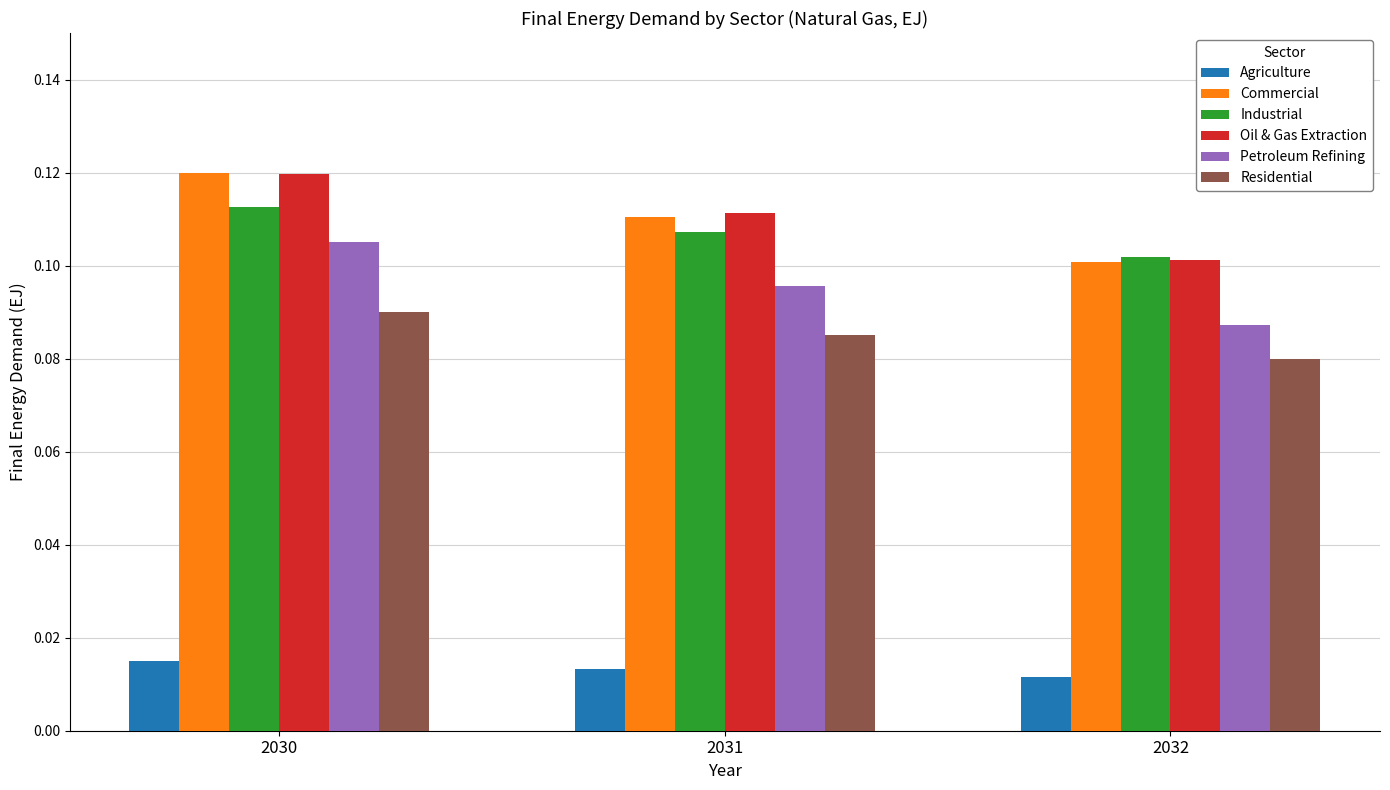

List the labels in order of Agriculture value, largest first.

2030, 2031, 2032